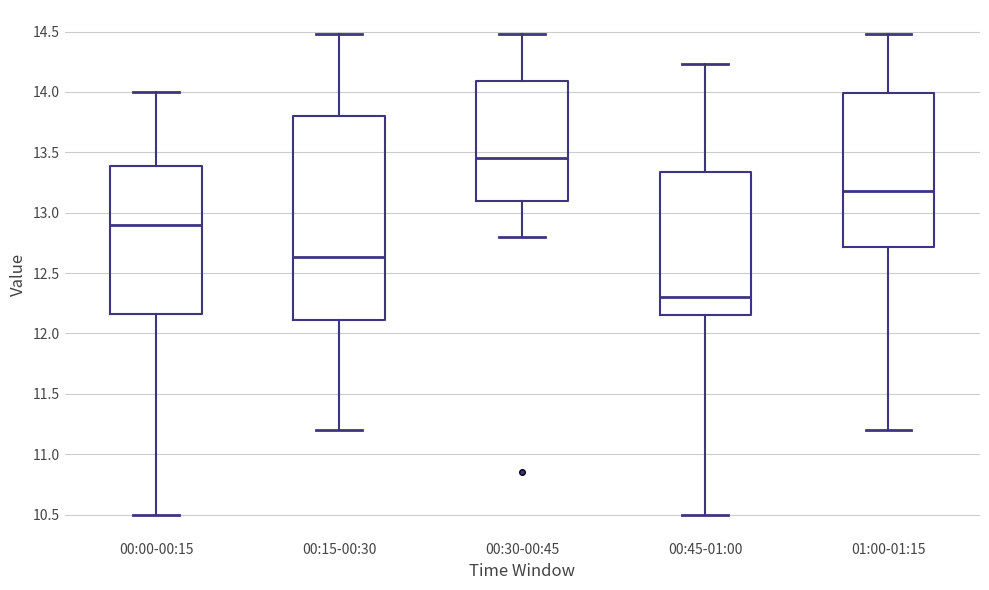

Reading left to right, read every box against the y-axis: the position of its median line, the range the box covers, and the ends of its whiskers. The values are not printed on the chart, so give them approximately, as read against the axis.

00:00-00:15: median 12.90, box 12.15 to 13.40, whiskers 10.50 to 14.00
00:15-00:30: median 12.65, box 12.10 to 13.80, whiskers 11.20 to 14.50
00:30-00:45: median 13.45, box 13.10 to 14.10, whiskers 12.80 to 14.50
00:45-01:00: median 12.30, box 12.15 to 13.35, whiskers 10.50 to 14.25
01:00-01:15: median 13.20, box 12.70 to 14.00, whiskers 11.20 to 14.50